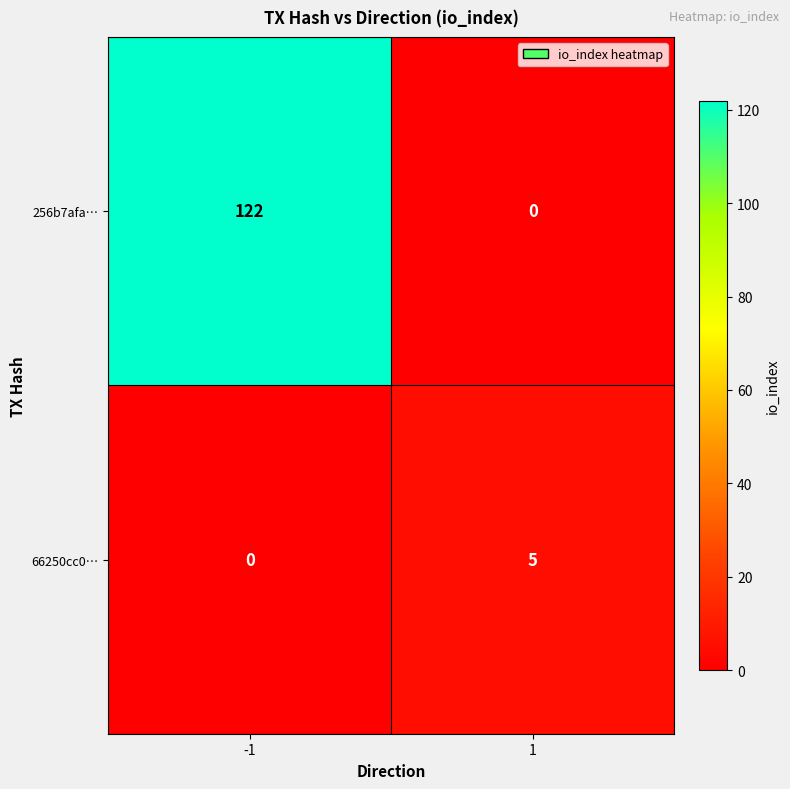

The value of 256b7afa… at 1 is 0. True or false?

True